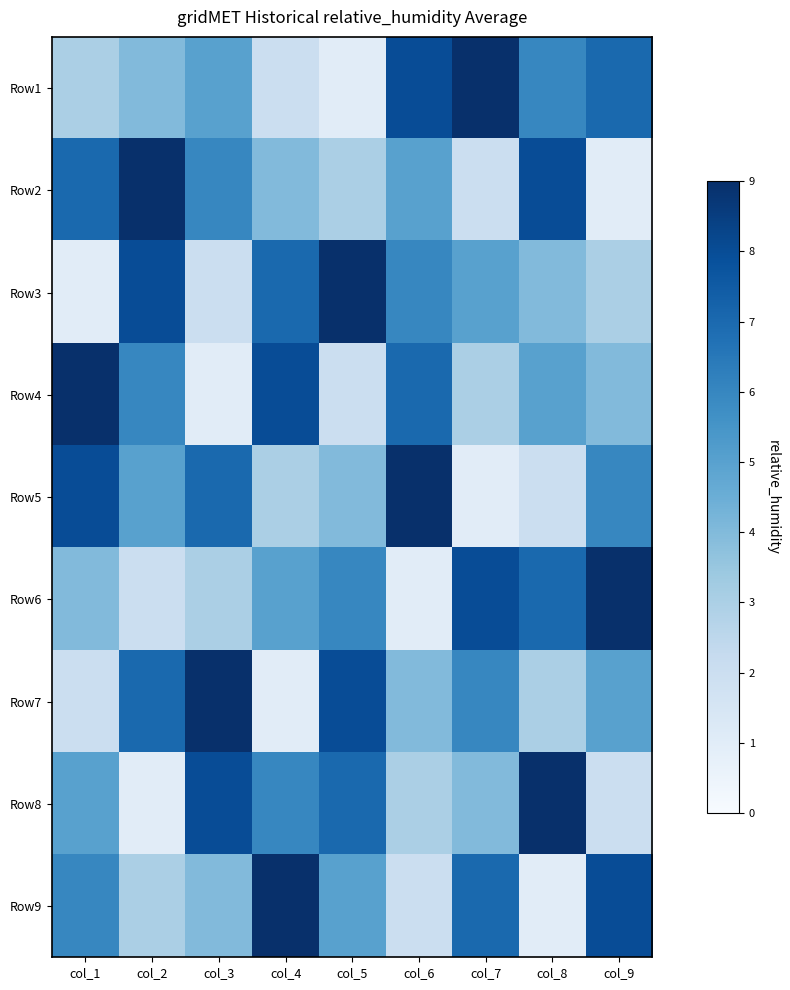

At which category is the sum across all series the highest?

col_1